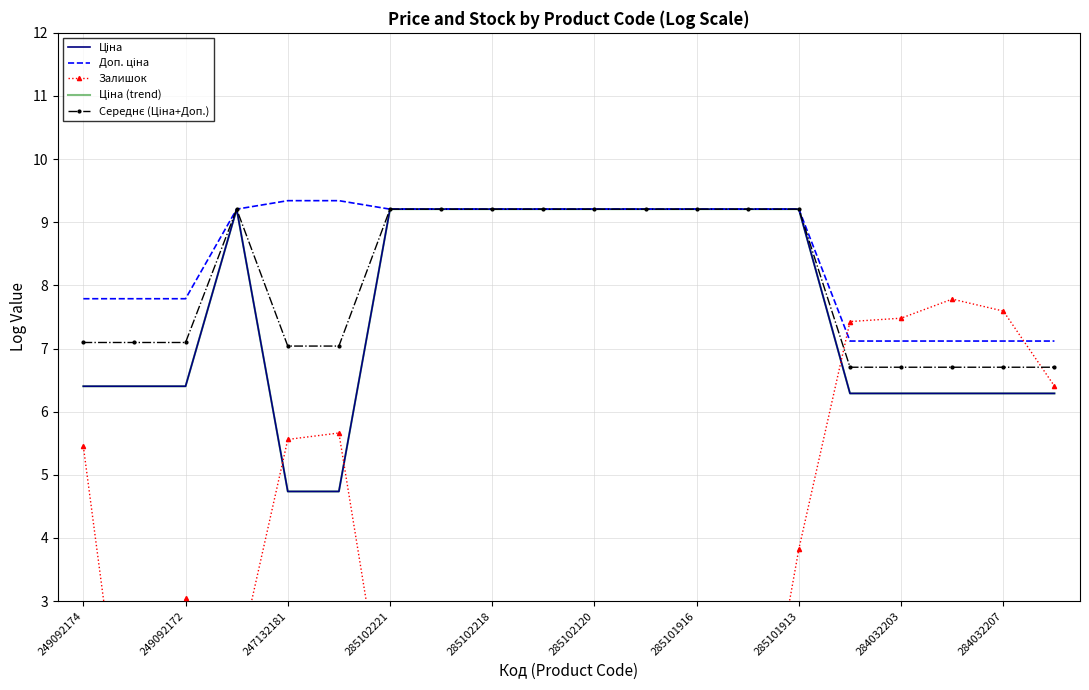

True or false: Доп. ціна has a value of 11.7 at 249092172.

False